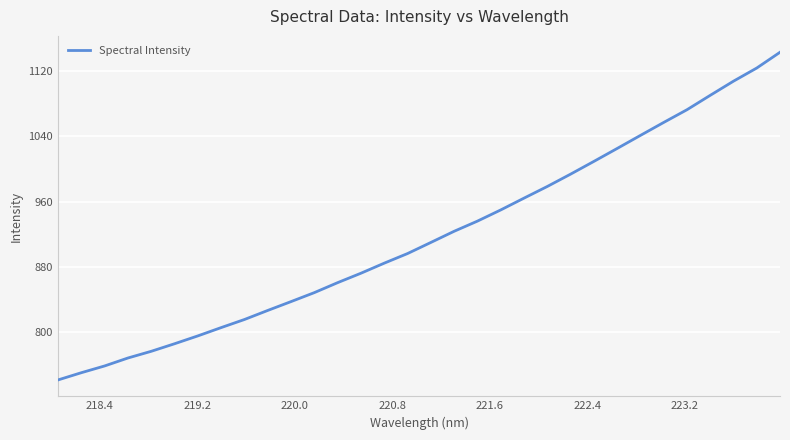

Does the chart have visible grid lines?

Yes